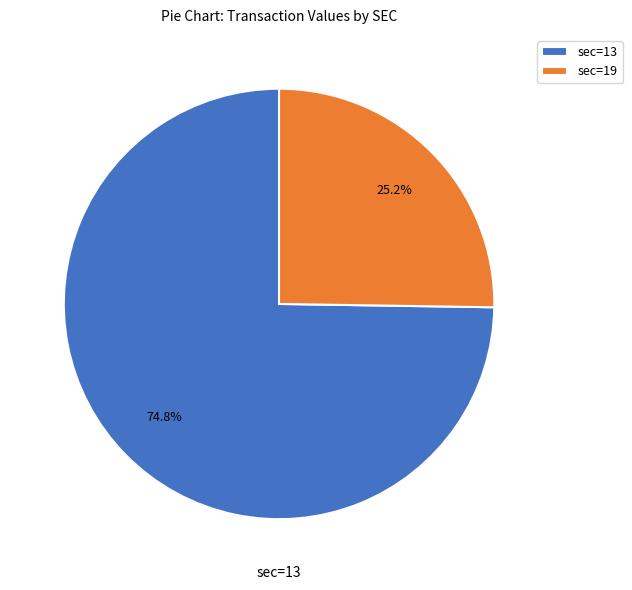

Which has a higher value, sec=13 or sec=19?

sec=13